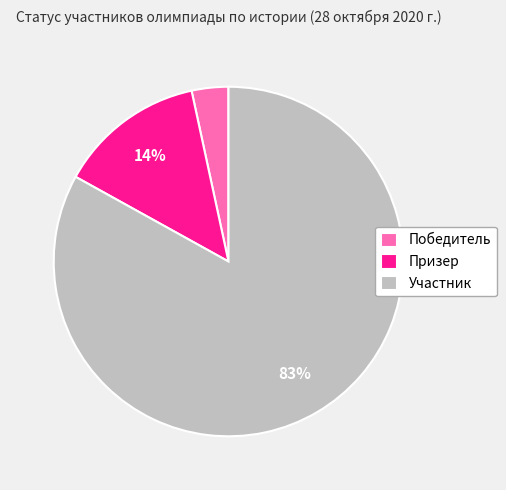

To the nearest percent, what is the difference between the Участник and Призер slice percentages?

69%